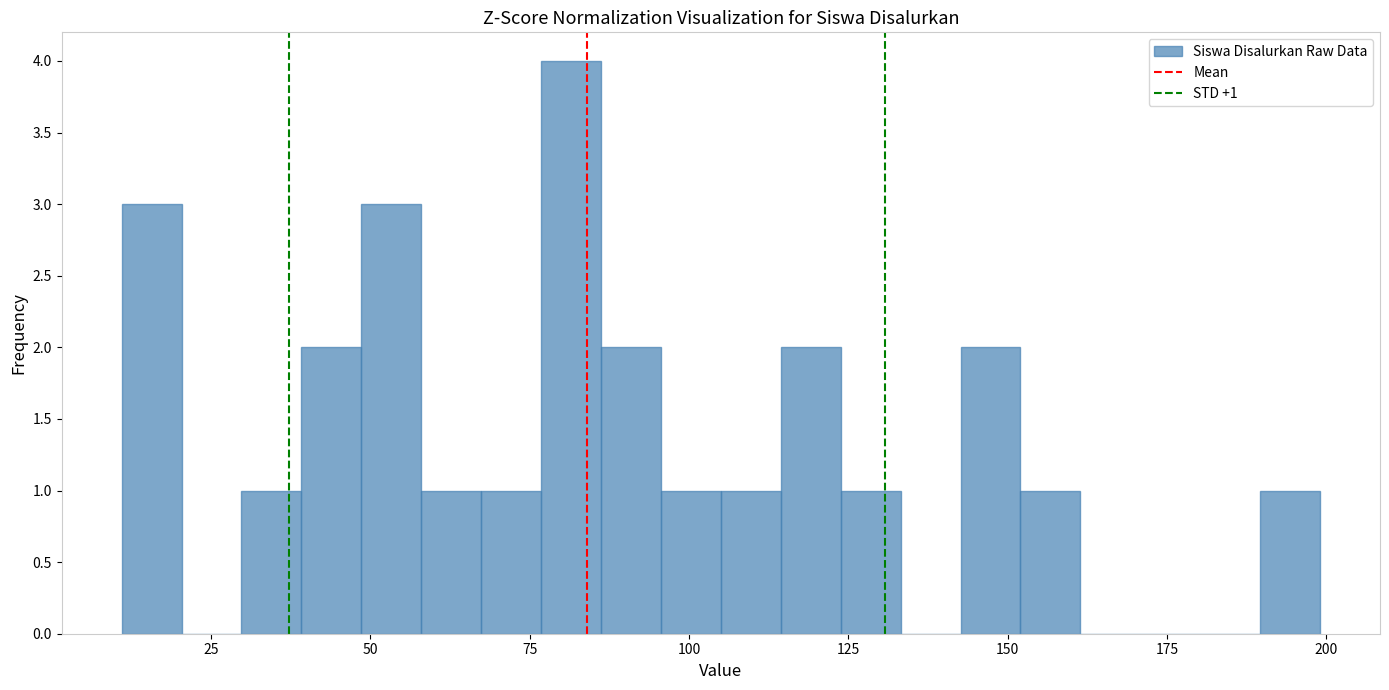

Around what value on the x-axis is the tallest bar? Give the approximate position of its centre, as read against the axis.

80